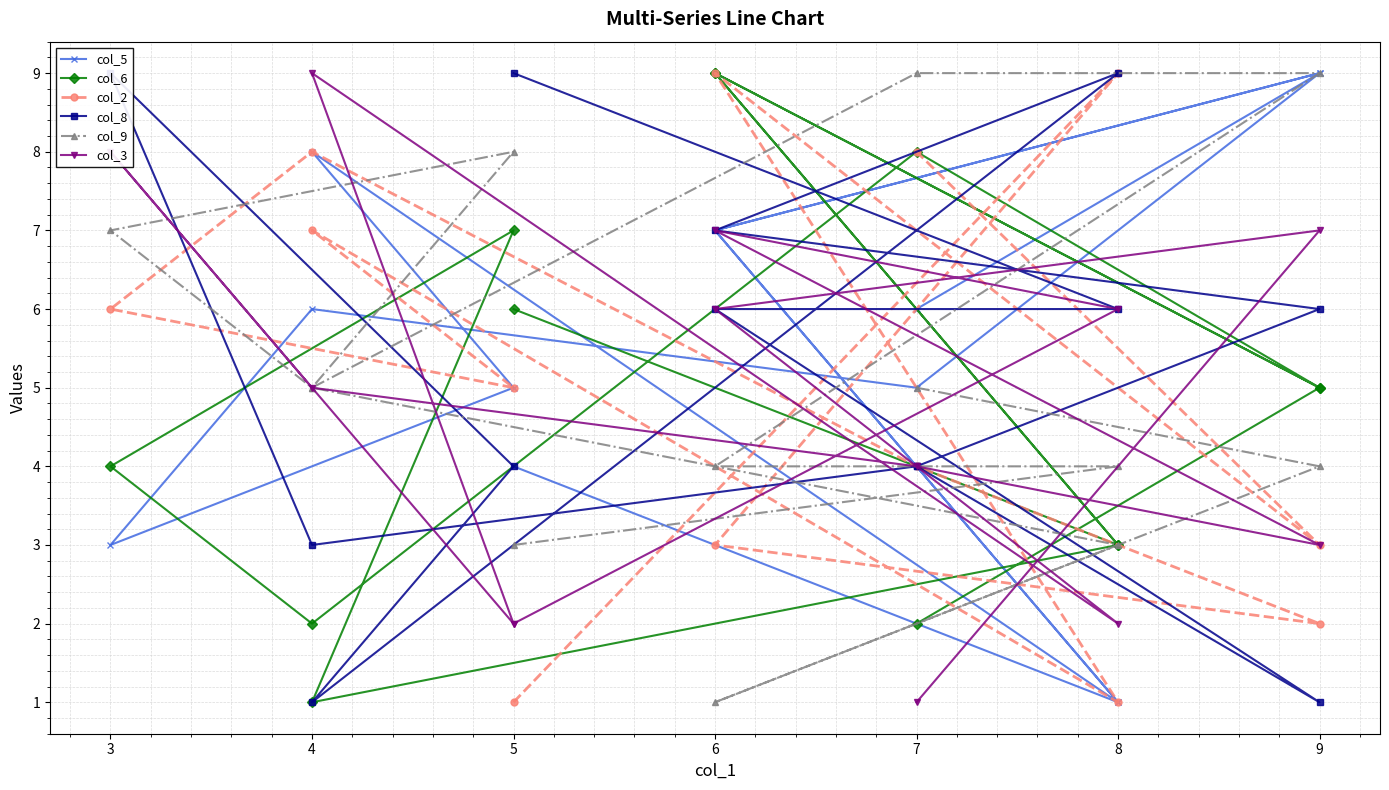

At how many categories does at least one series exceed 7?

13